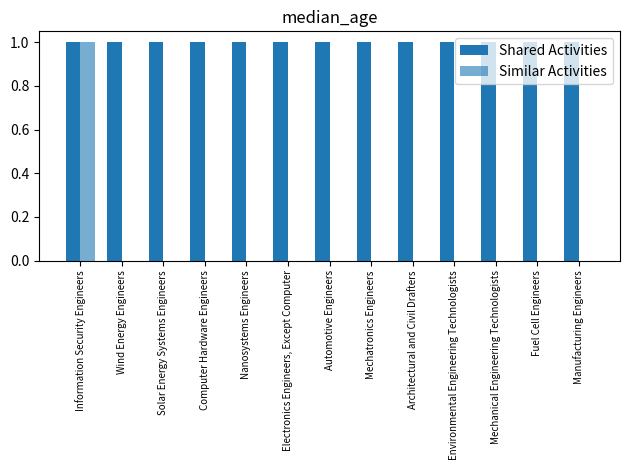

List the labels in order of Similar Activities value, smallest first.

Wind Energy Engineers, Solar Energy Systems Engineers, Computer Hardware Engineers, Nanosystems Engineers, Electronics Engineers, Except Computer, Automotive Engineers, Mechatronics Engineers, Architectural and Civil Drafters, Environmental Engineering Technologists, Mechanical Engineering Technologists, Fuel Cell Engineers, Manufacturing Engineers, Information Security Engineers